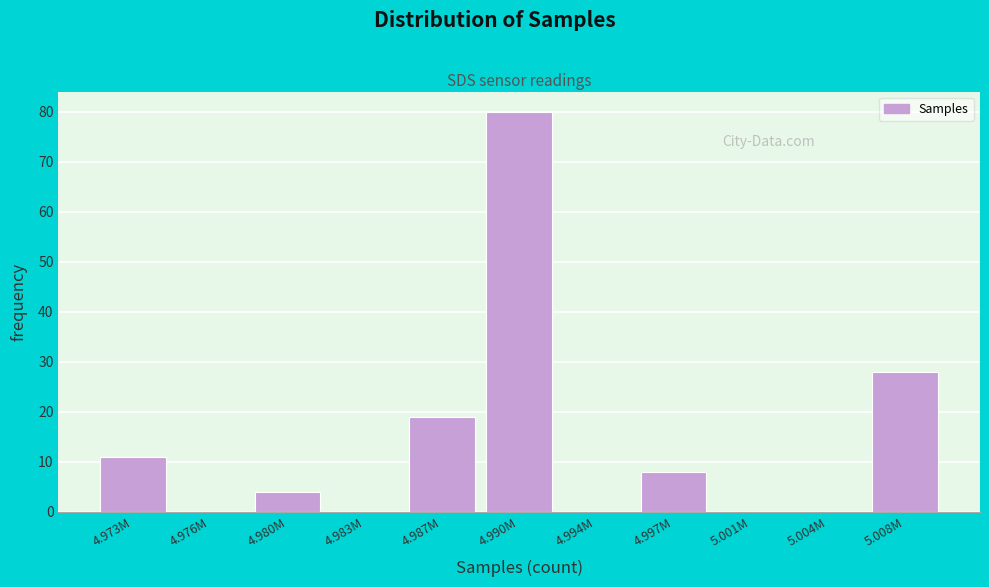

Reading left to right, extract all data points from this chart.

4.973M=11	4.976M=0	4.980M=4	4.983M=0	4.987M=19	4.990M=80	4.994M=0	4.997M=8	5.001M=0	5.004M=0	5.008M=28